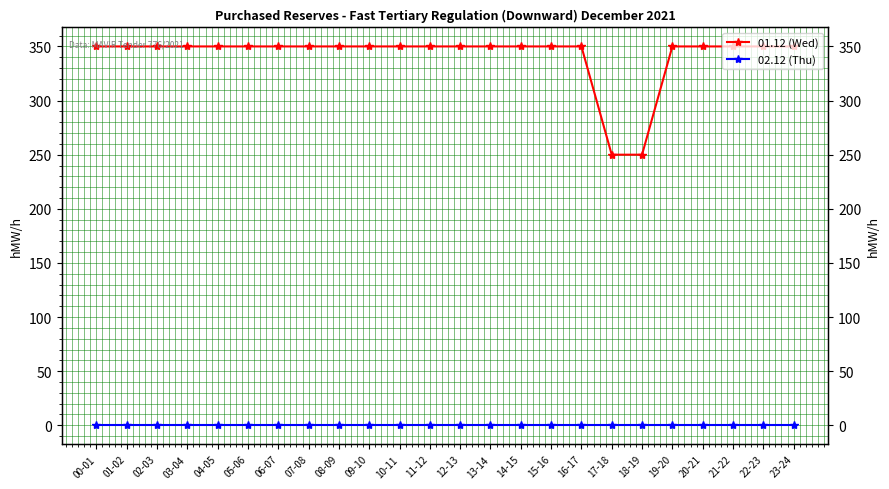

Which has a higher value, 04-05 or 18-19?

04-05